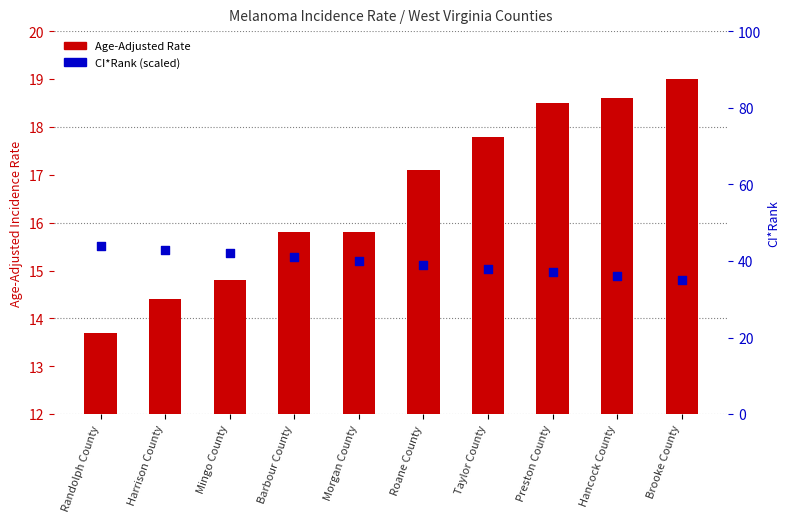

Which series reaches the minimum Y coordinate?

Age-Adjusted Rate